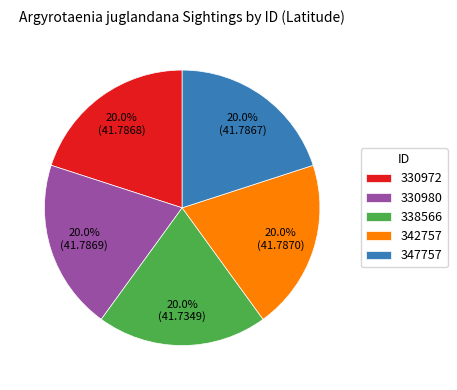

Is it true that 338566 is 20% of the pie?

True